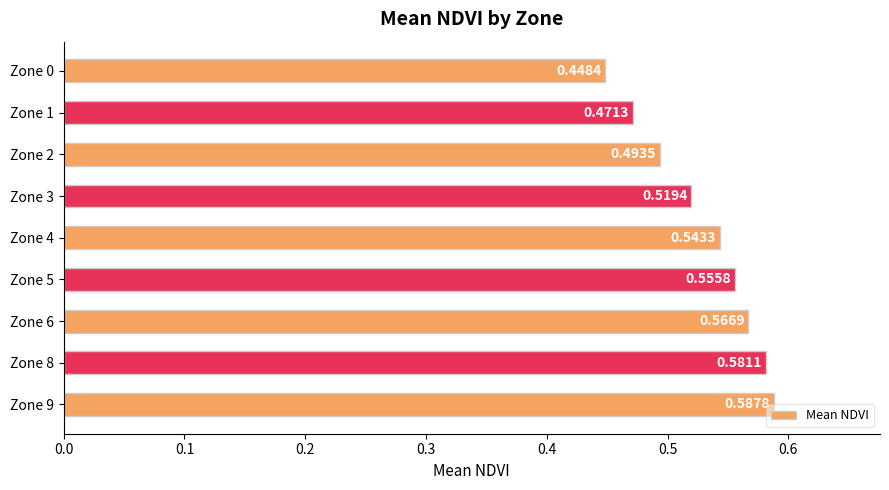

Which has a higher value, Zone 0 or Zone 5?

Zone 5